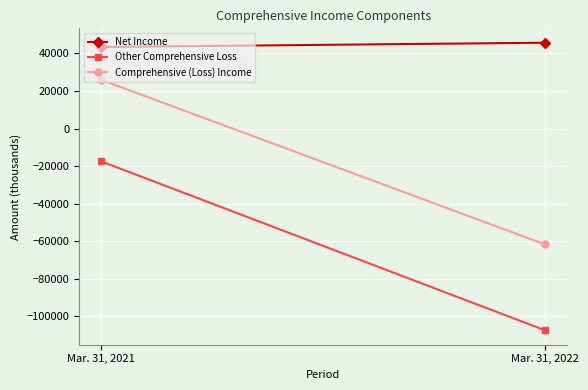

What is the sum of the Comprehensive (Loss) Income values at Mar. 31, 2021 and Mar. 31, 2022?

-35767